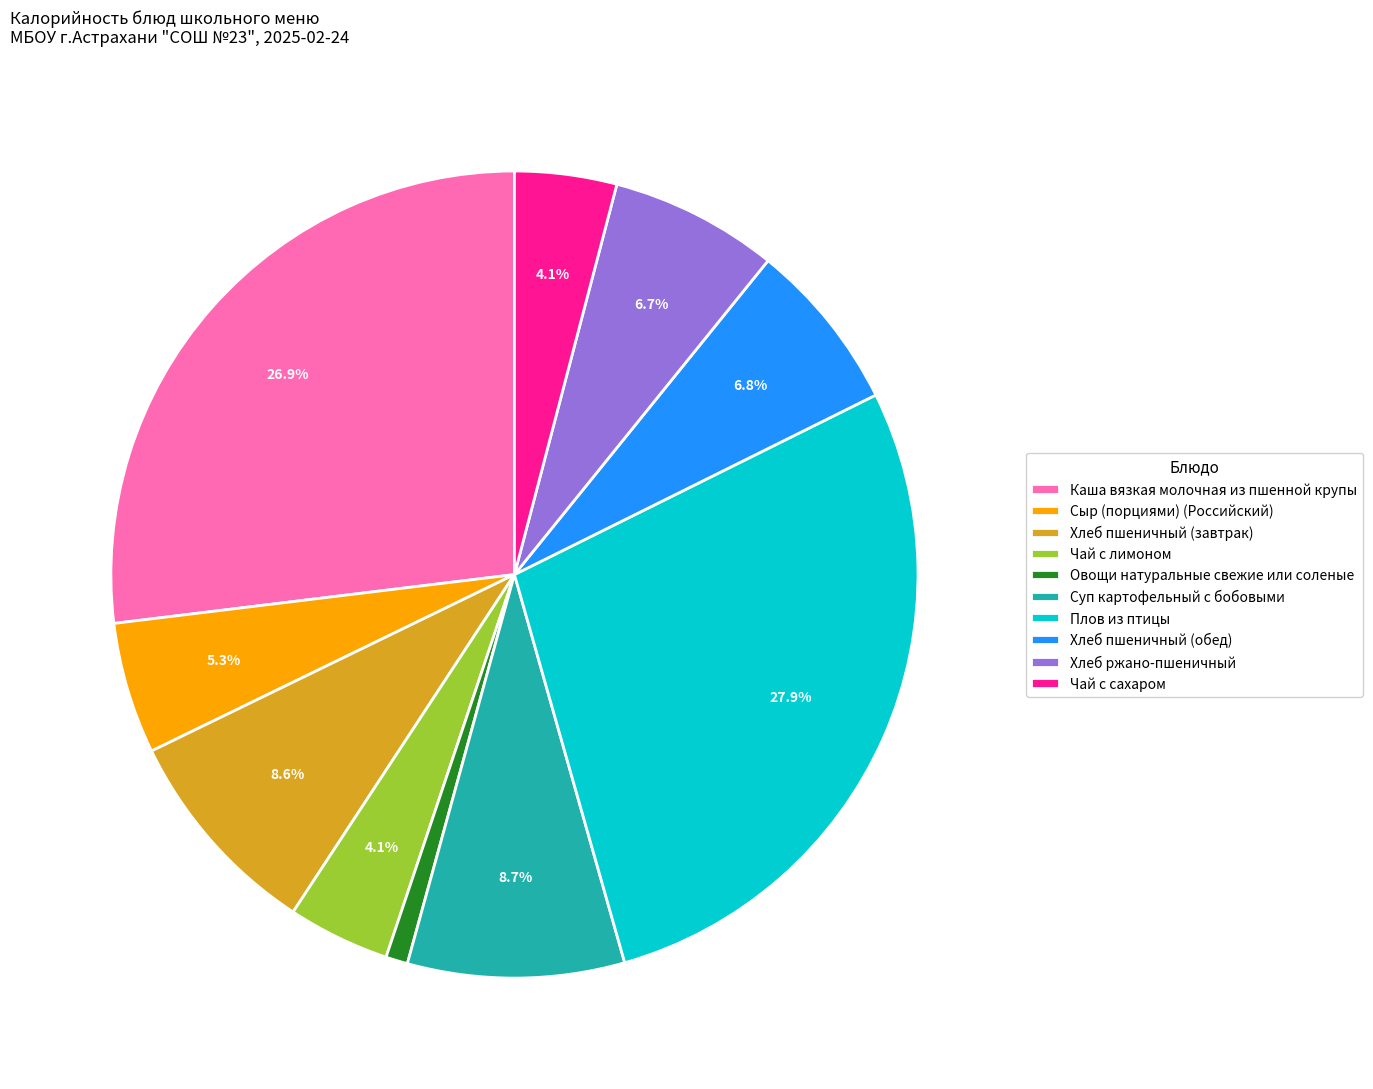

The Чай с лимоном slice represents 4% of the pie. True or false?

True